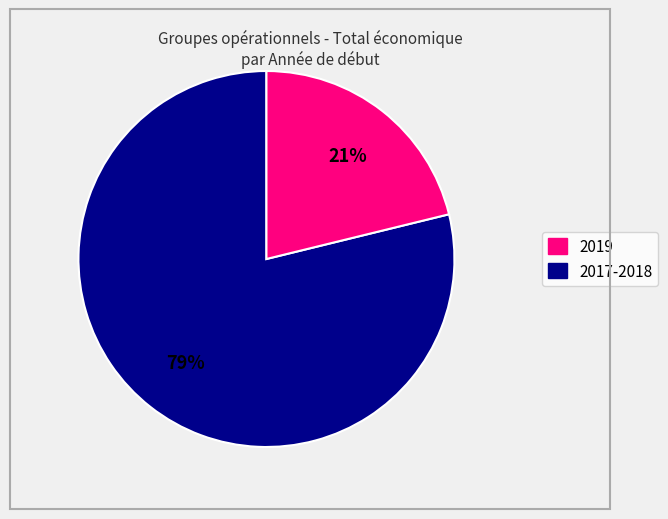

To the nearest percent, what is the average slice percentage?

50%